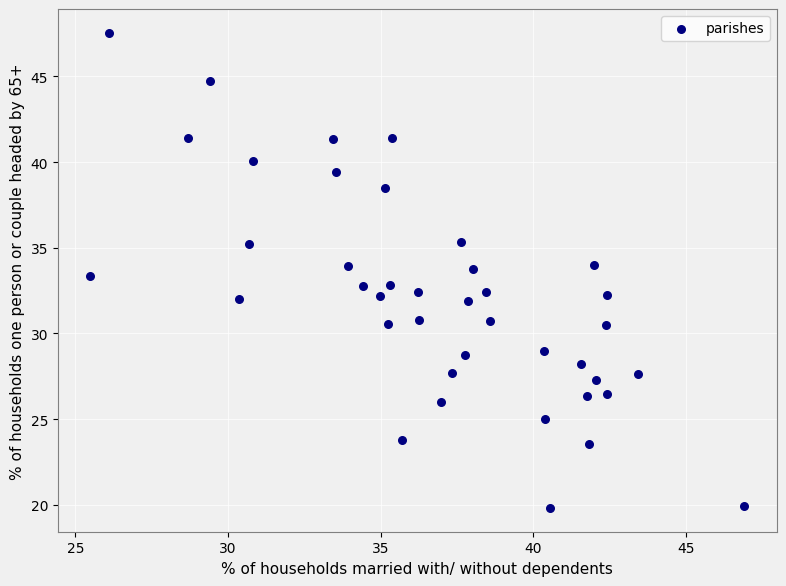

What is the range of Y values (max minus min)?

27.7